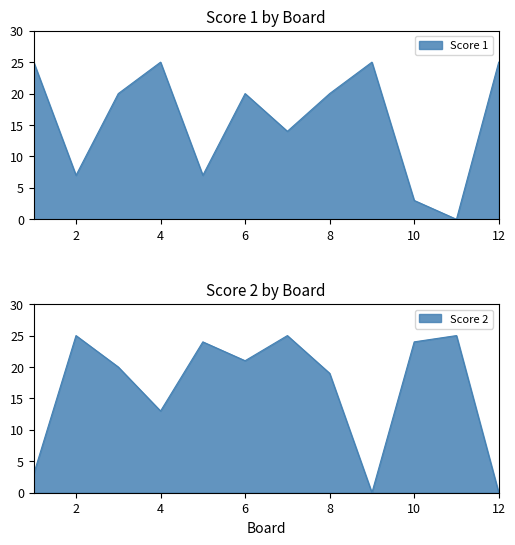

What is the sum of the Score 2 values at 1 and 10?

27